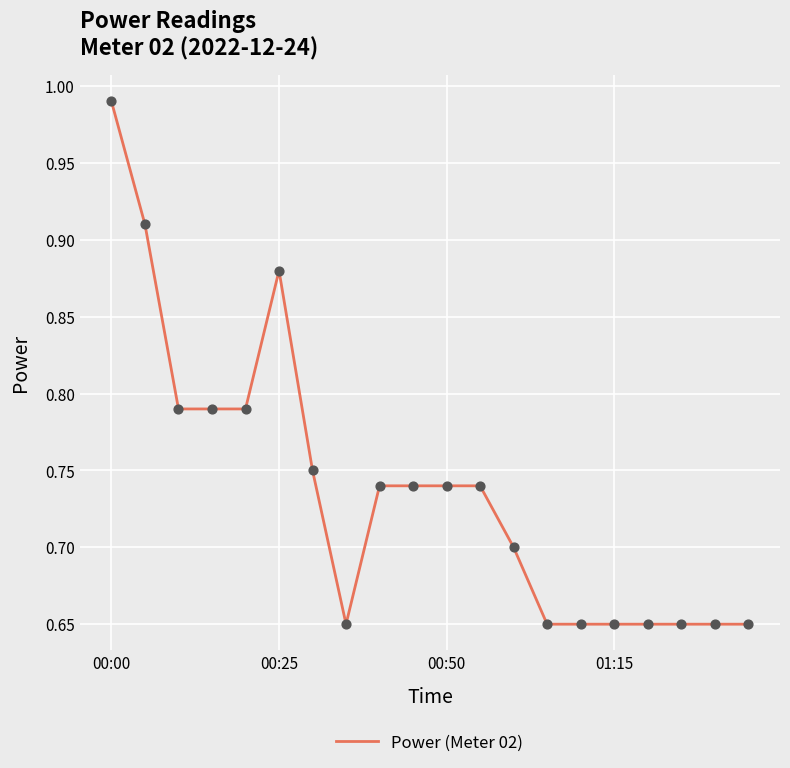

What is the difference between the maximum and minimum values?

0.3